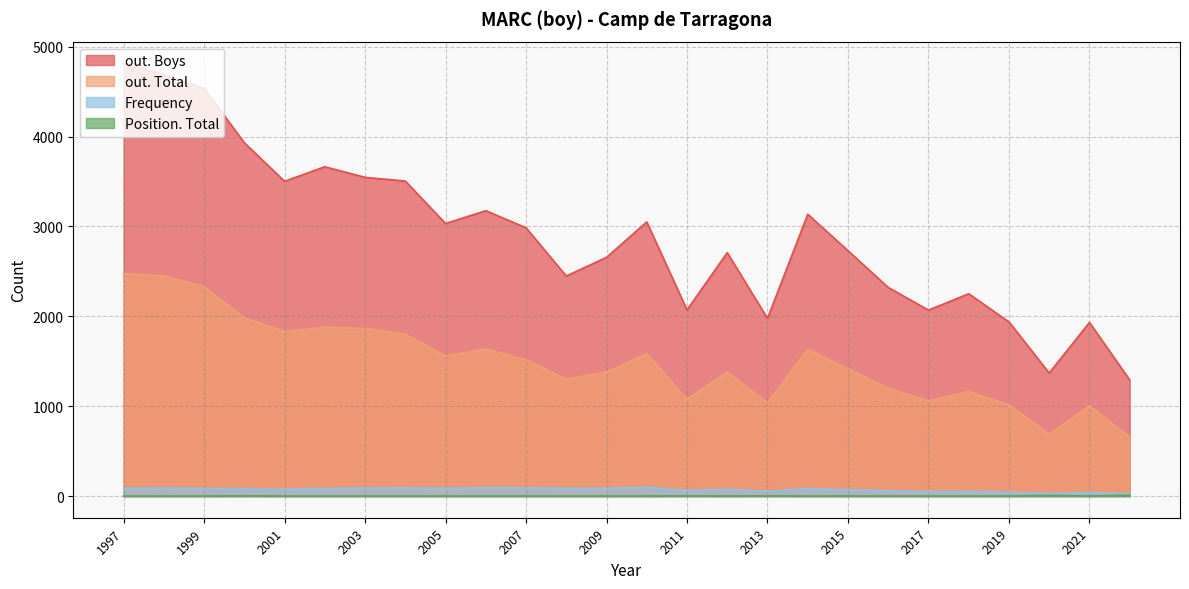

How many interior local peaks does the Position. Total series have?

4